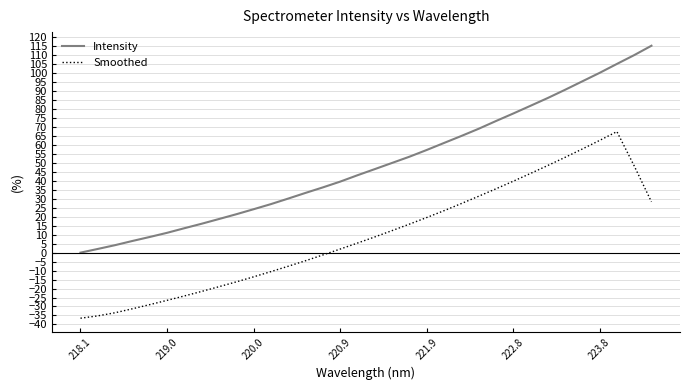

How many values in the Smoothed series are below 8?

17